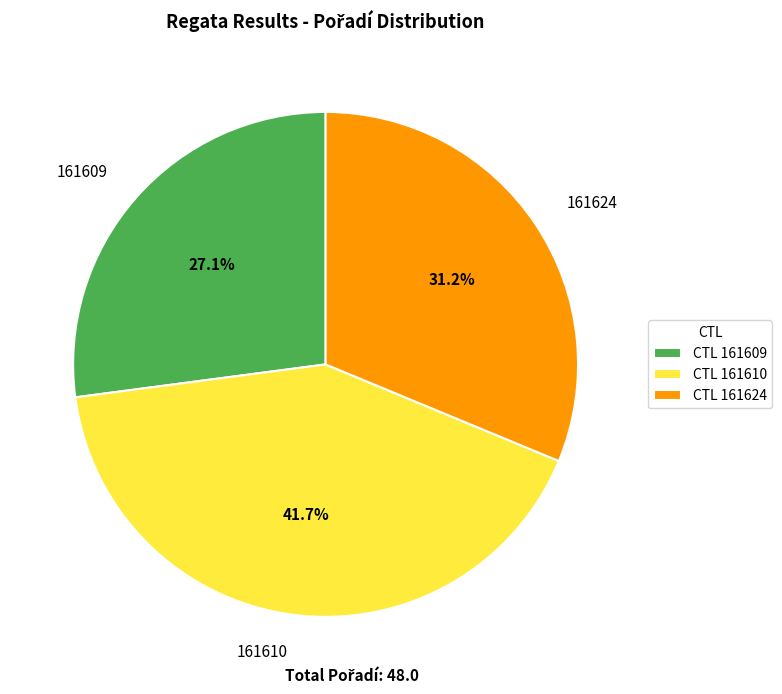

To the nearest percent, what portion does 161624 represent?

31%